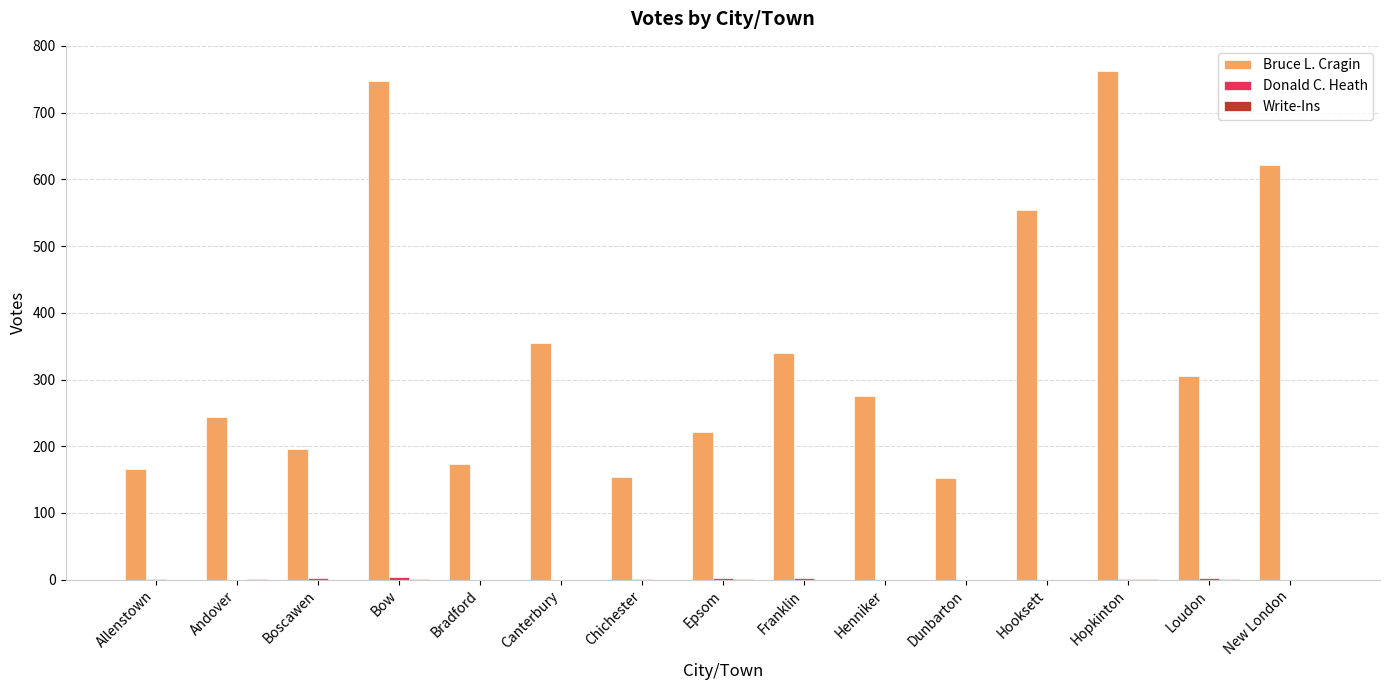

Which series changed the most between Bow and Franklin?

Bruce L. Cragin